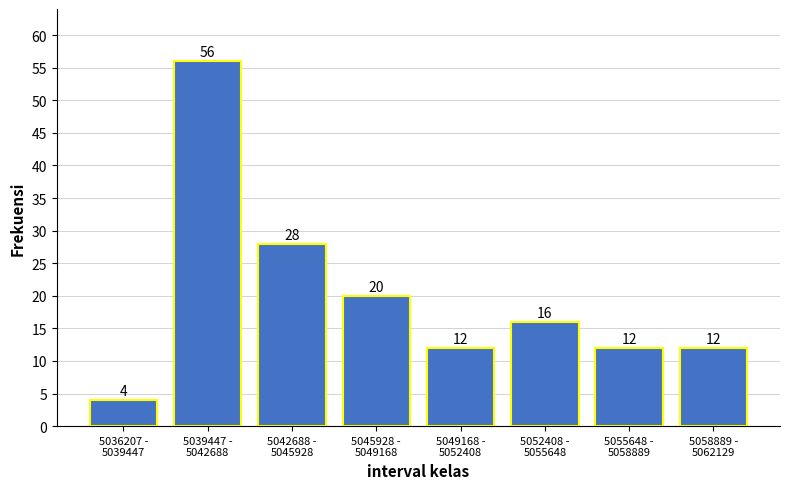

Reading left to right, list all the values displayed in this chart.

4	56	28	20	12	16	12	12